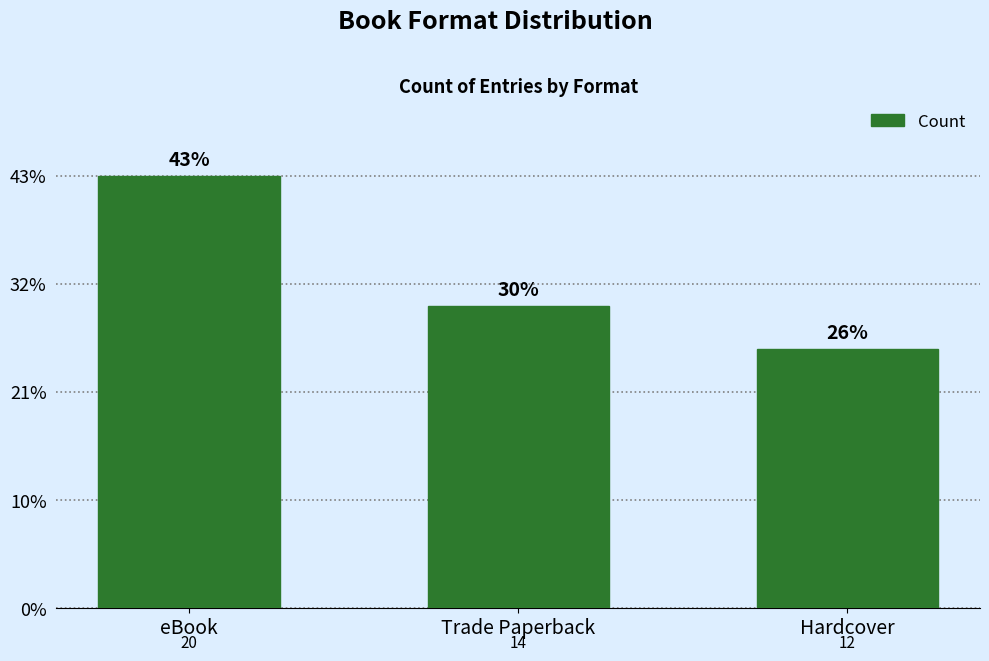

What is the approximate value at Trade Paperback?

14